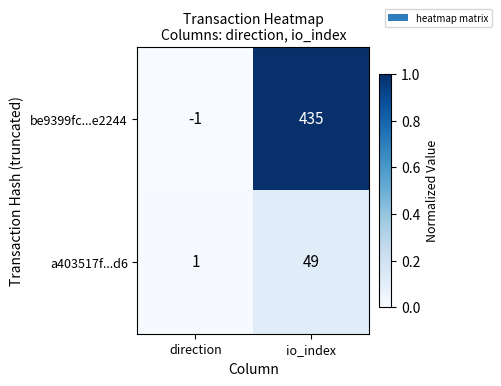

Rank the series at direction from lowest to highest value.

be9399fc...e2244, a403517f...d6